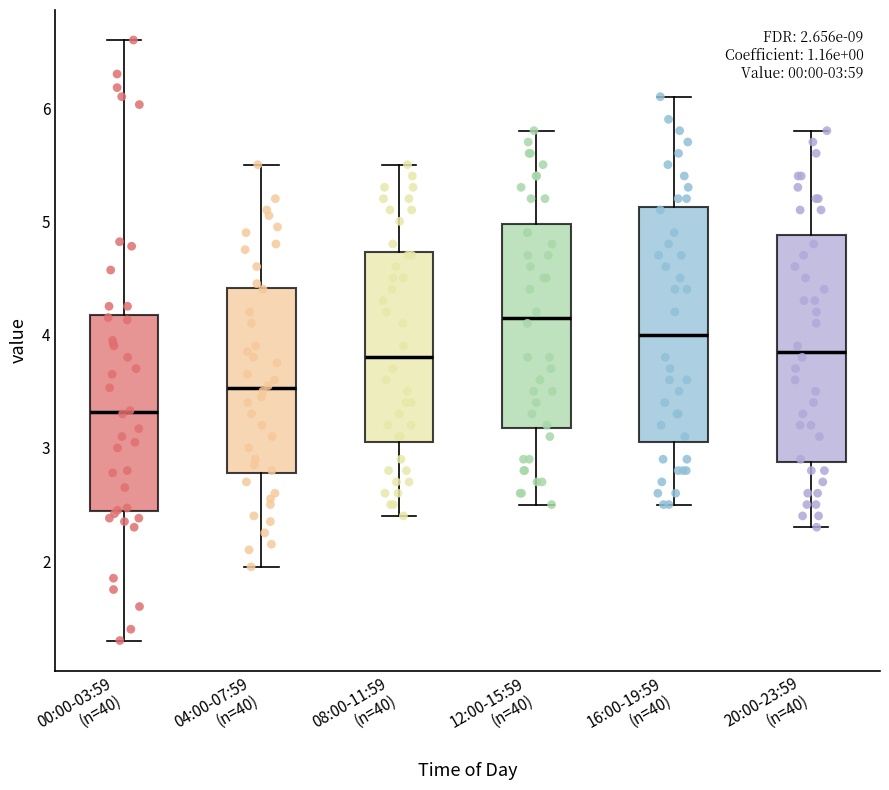

Which box has the highest median line?

12:00-15:59 (n=40)